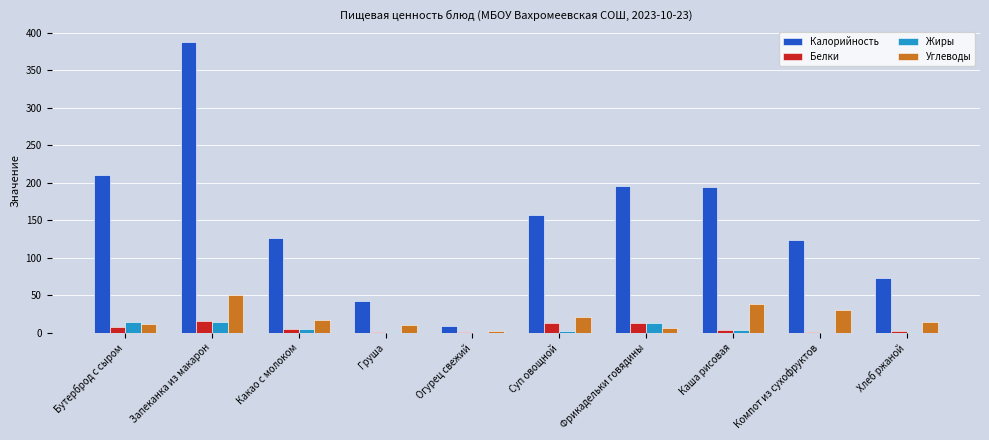

The value of Калорийность at Какао с молоком is 206.7. True or false?

False